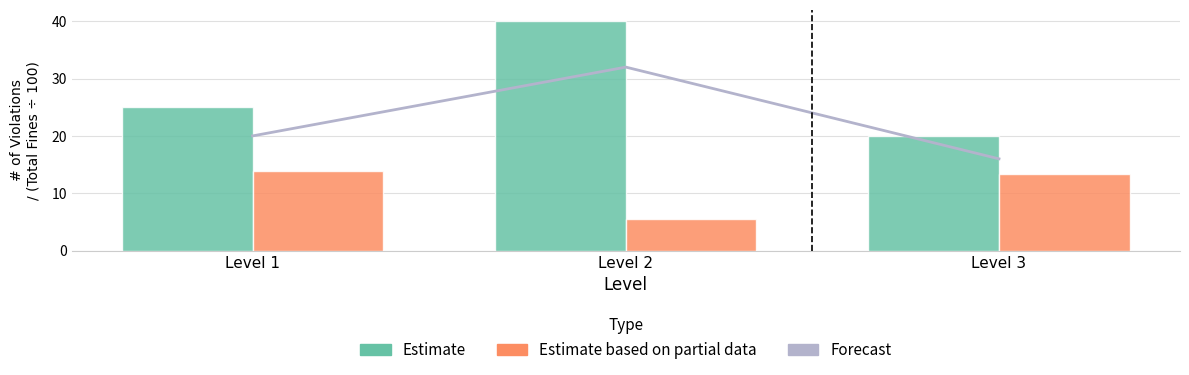

Where is Forecast nearest to the value 24?

Level 1